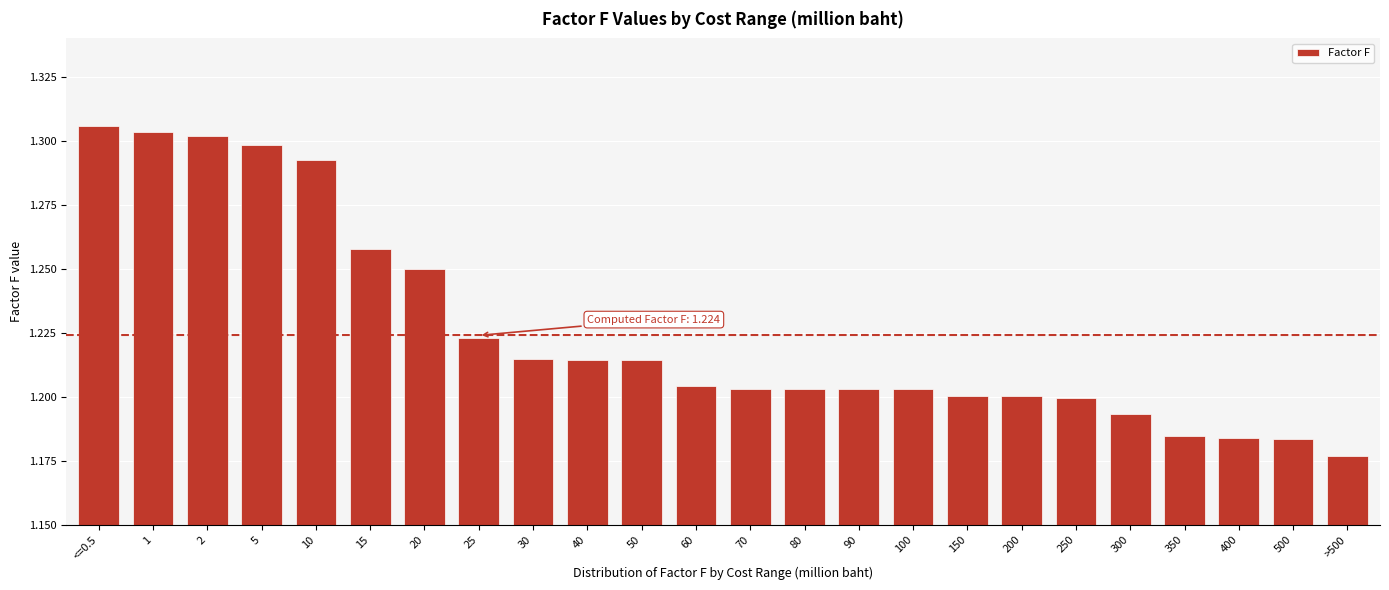

What position from the right is 25?

17